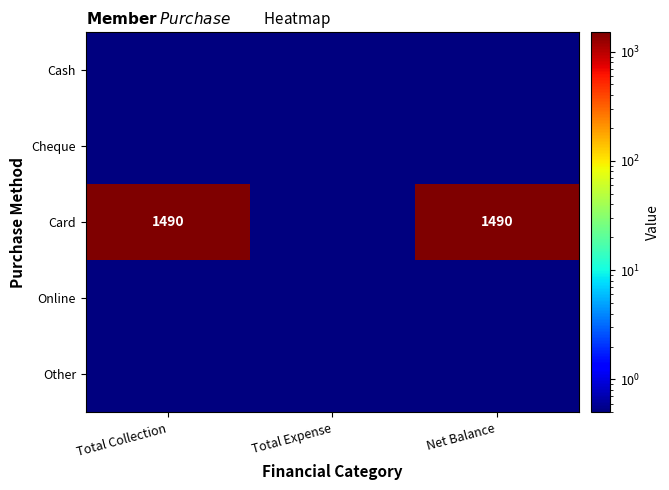

The value of Cheque at Net Balance is 0.5. True or false?

True